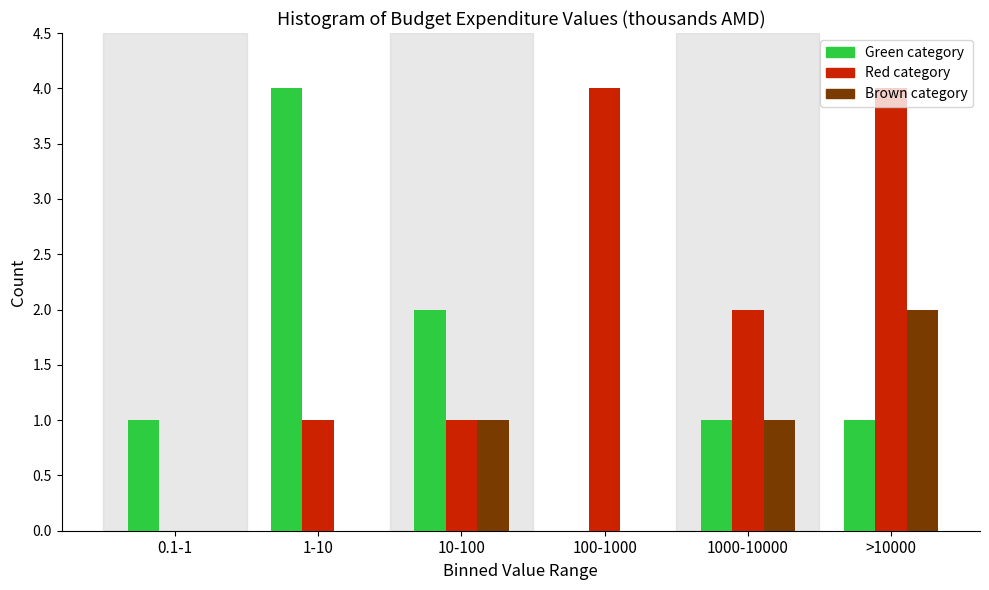

What is the greatest value displayed?

4